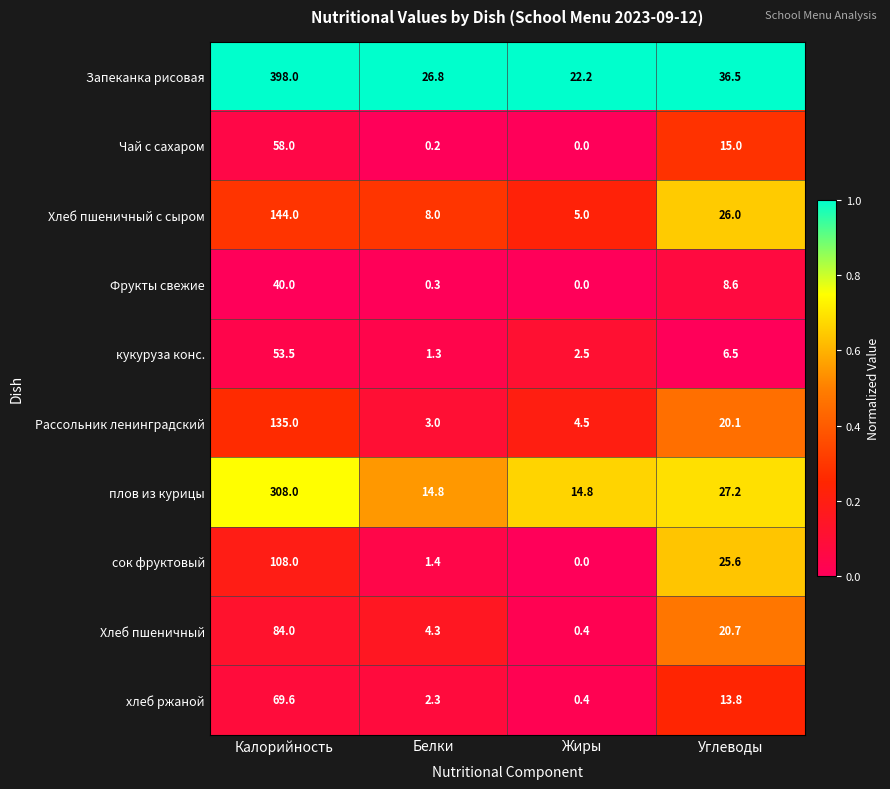

Rank the categories by кукуруза конс. value from highest to lowest.

Калорийность, Углеводы, Жиры, Белки